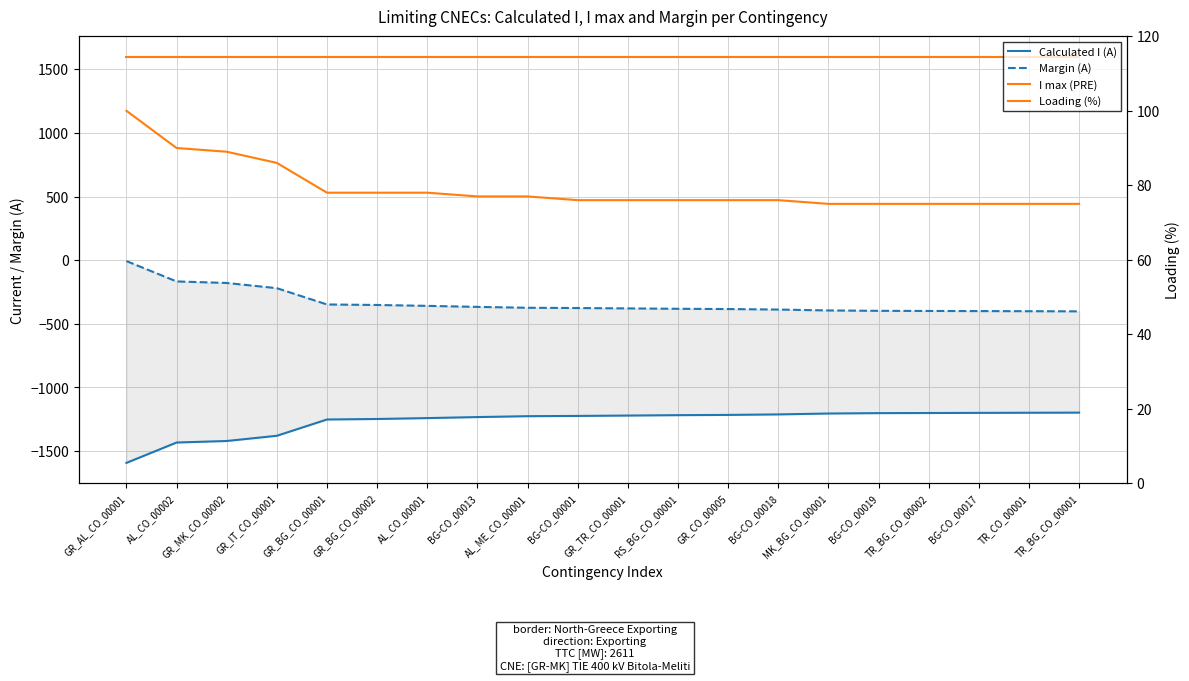

What is the label of the 15th point from the left?

MK_BG_CO_00001